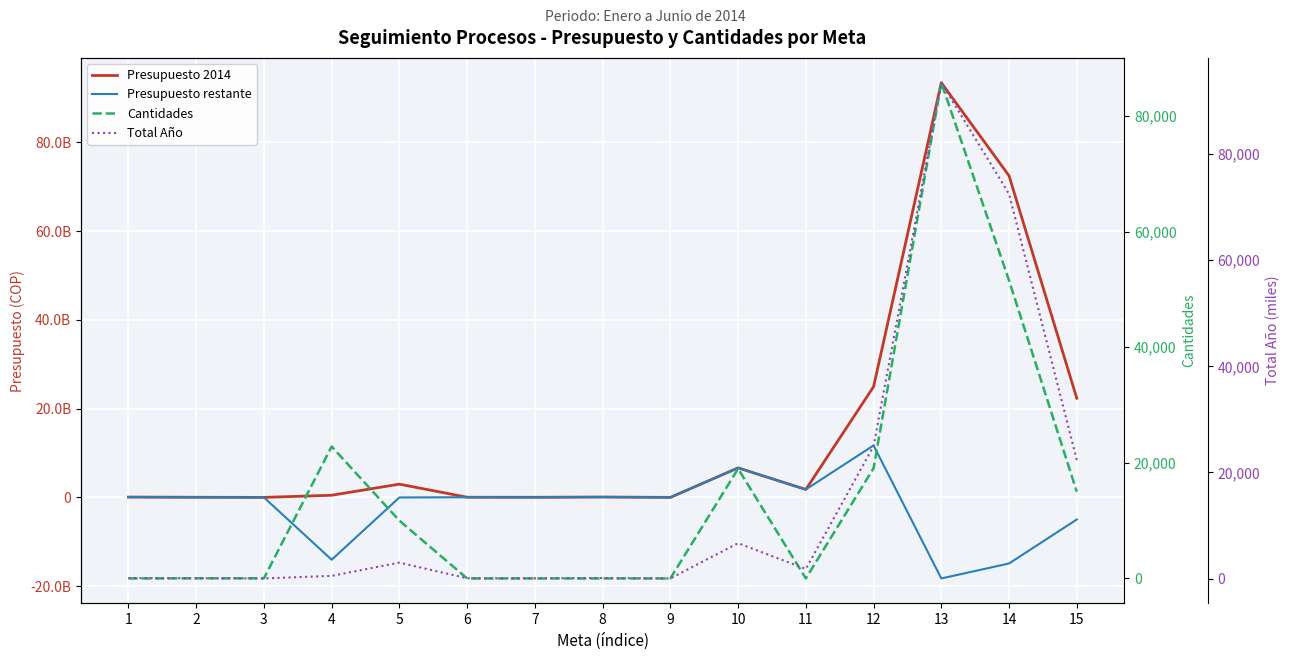

At which label is Total Año closest to 46745?

12